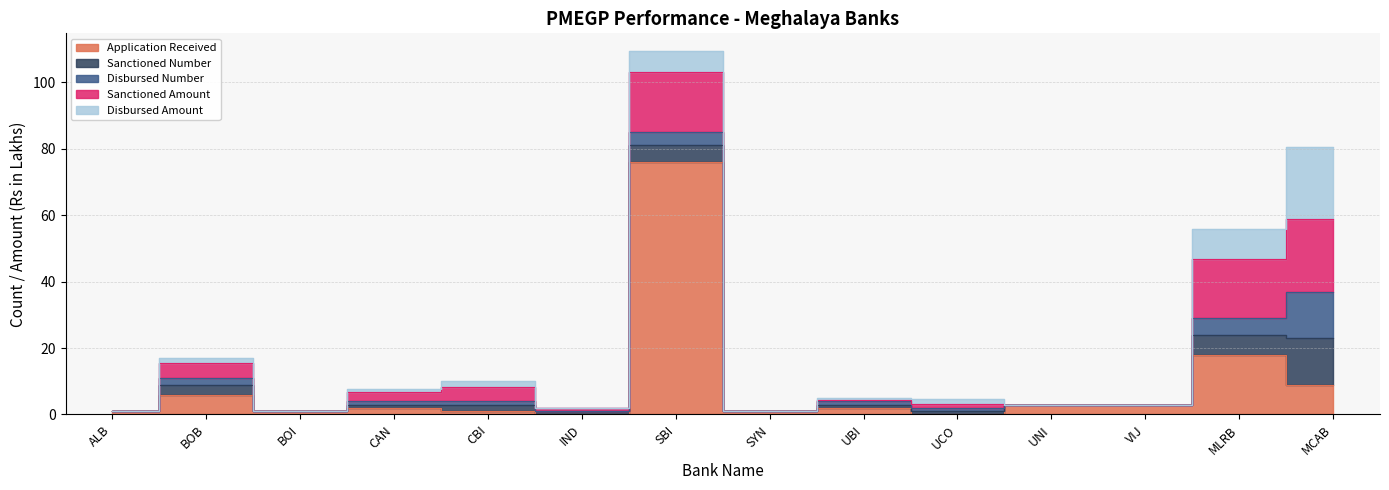

Which series ends up on top after the final intersection of Sanctioned Amount and Sanctioned Number?

Sanctioned Amount